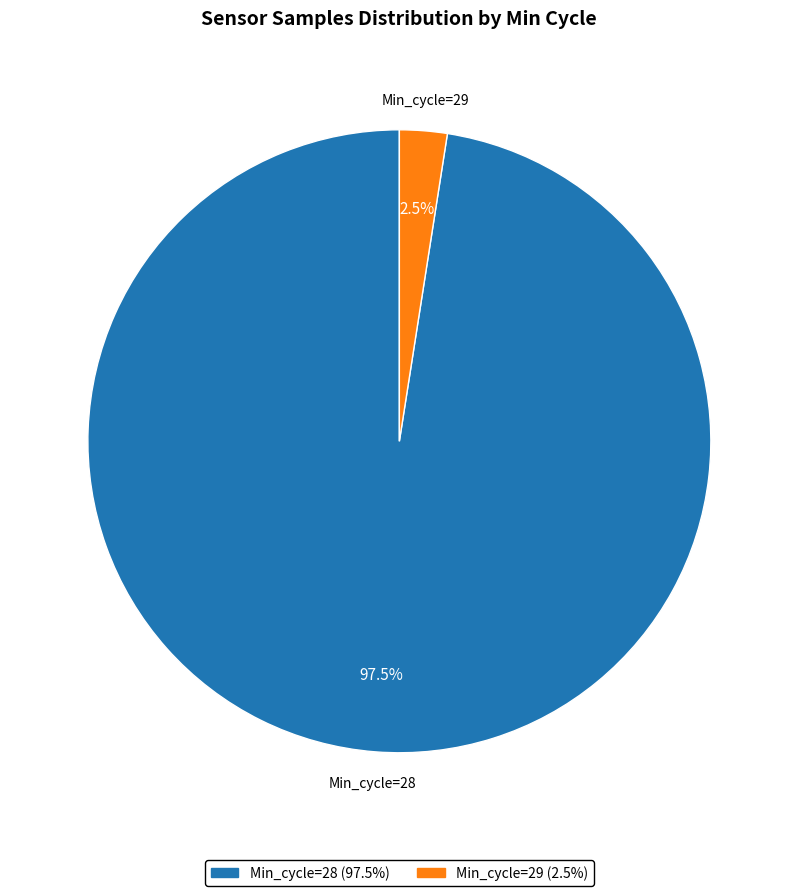

How many slices are in this pie chart?

2